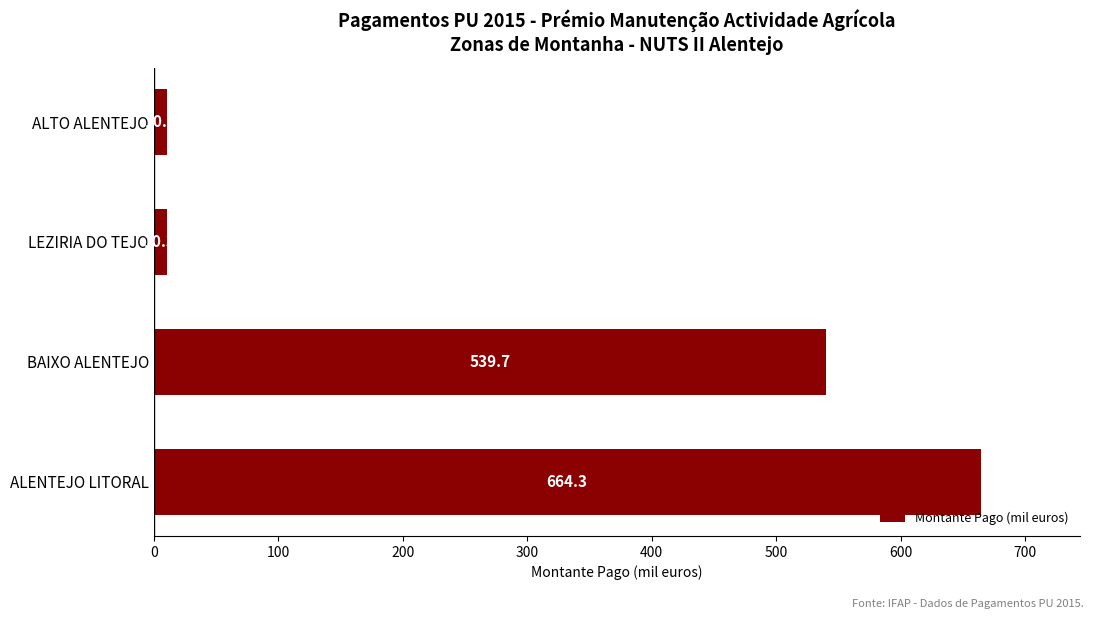

Reading bottom to top, transcribe all the data shown in this chart.

664.3	539.7	10.3	10.9